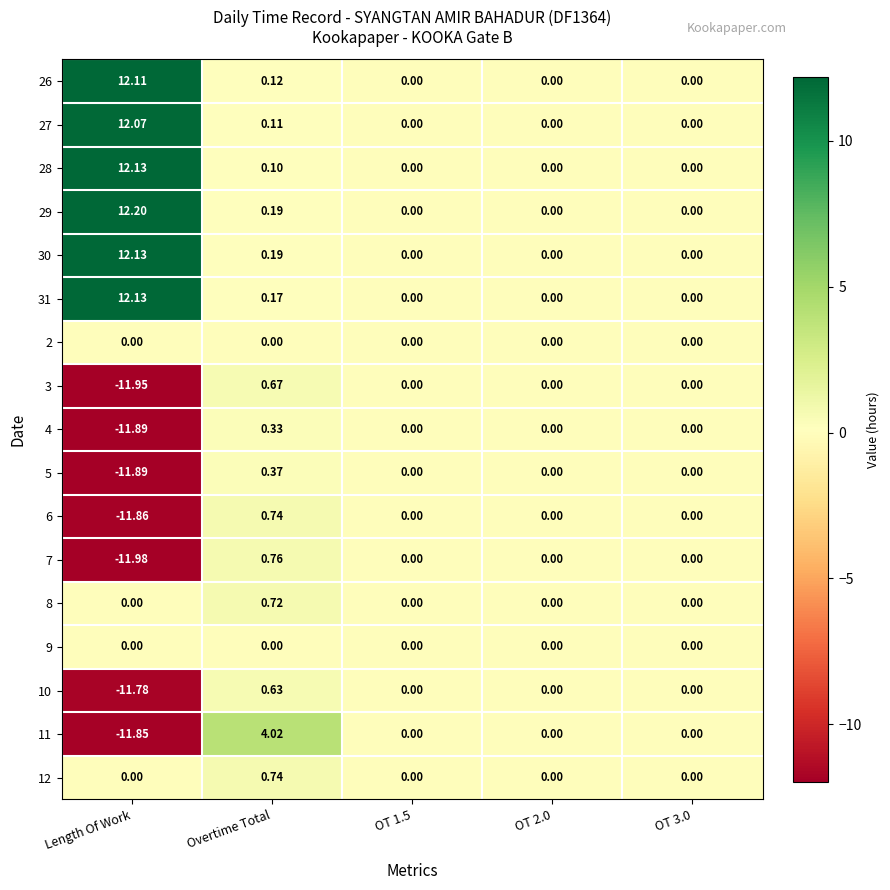

Which series has the largest total across all categories?

29